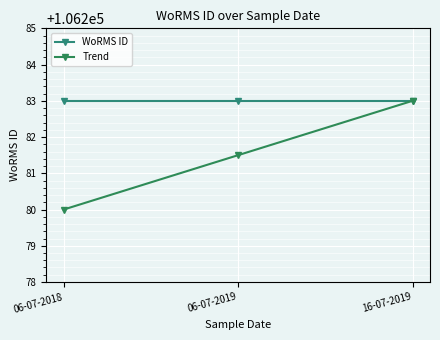

List the labels in order of Trend value, largest first.

16-07-2019, 06-07-2019, 06-07-2018